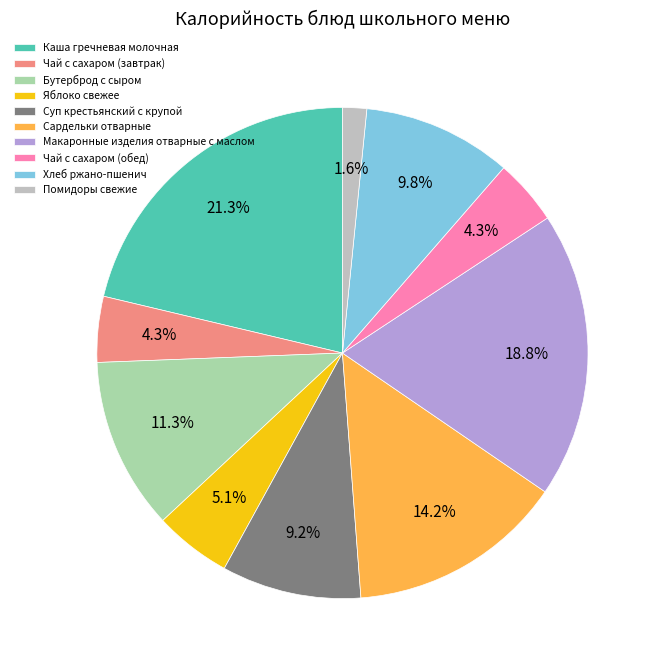

Approximately how many times larger is the value at Суп крестьянский c крупой compared to Макаронные изделия отварные с маслом?

0.5